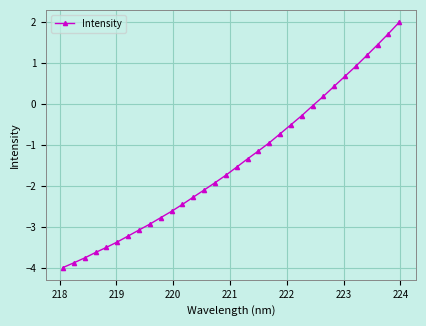

What is the greatest value displayed?

2.0